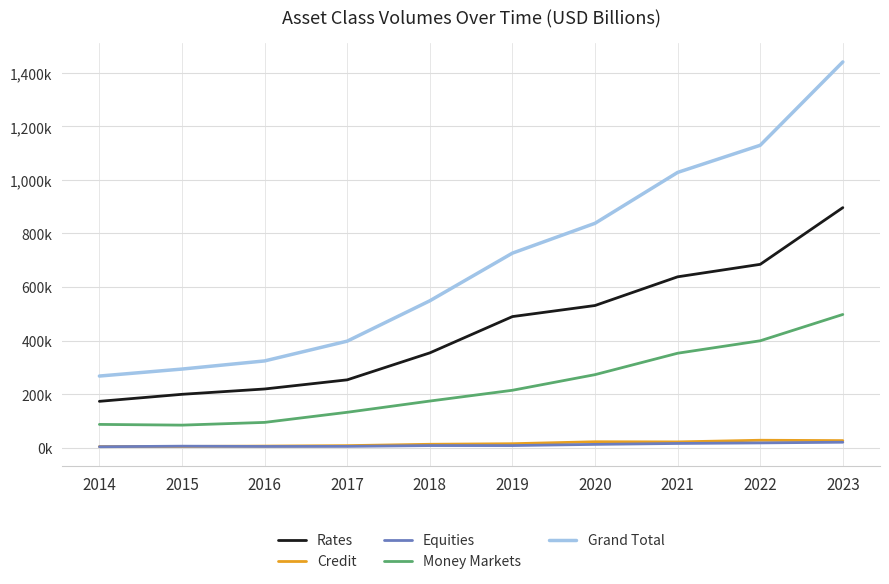

What is the value of the Rates point at the 6th from the left?

489547.0